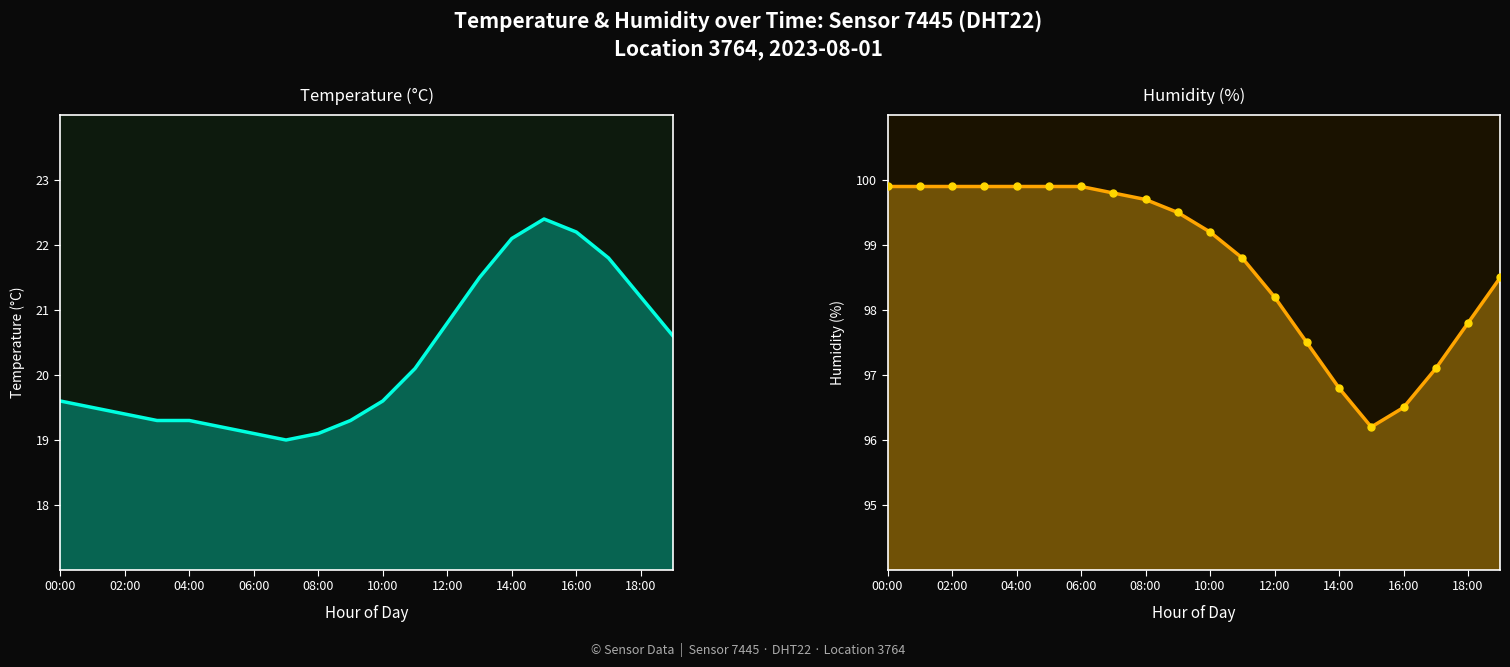

Reading left to right, transcribe all the data shown in this chart.

temperature: 19.6	19.5	19.4	19.3	19.3	19.2	19.1	19.0	19.1	19.3	19.6	20.1	20.8	21.5	22.1	22.4	22.2	21.8	21.2	20.6
humidity: 99.9	99.9	99.9	99.9	99.9	99.9	99.9	99.8	99.7	99.5	99.2	98.8	98.2	97.5	96.8	96.2	96.5	97.1	97.8	98.5